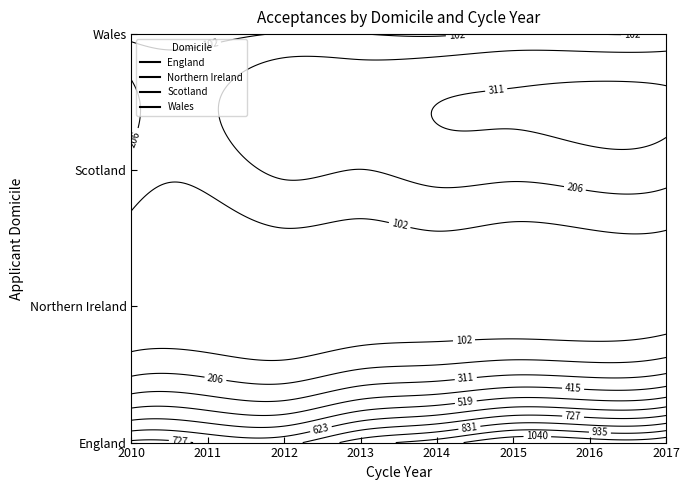

At which category is the sum across all series the highest?

2017